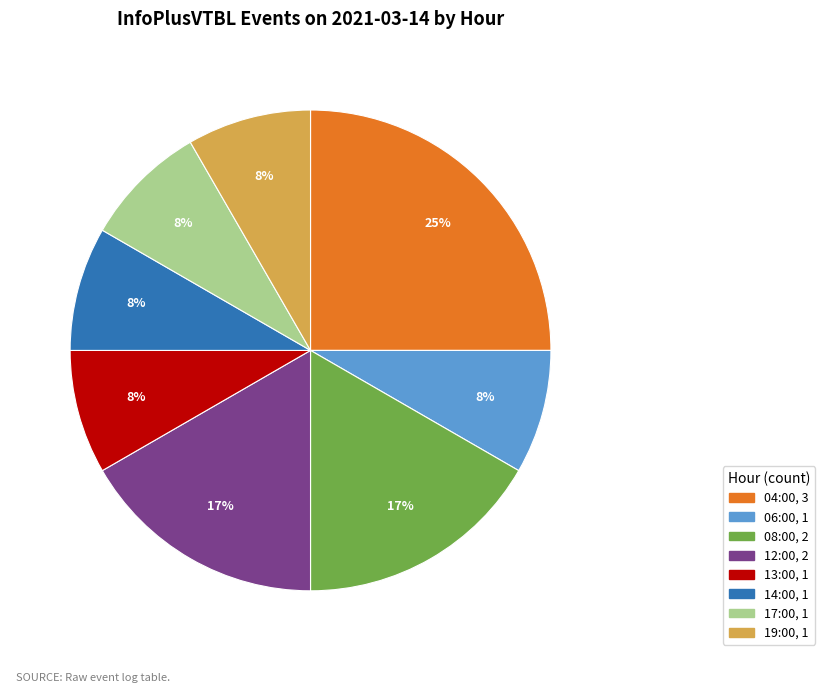

Is the sum of 14:00 and 13:00 greater than half?

No